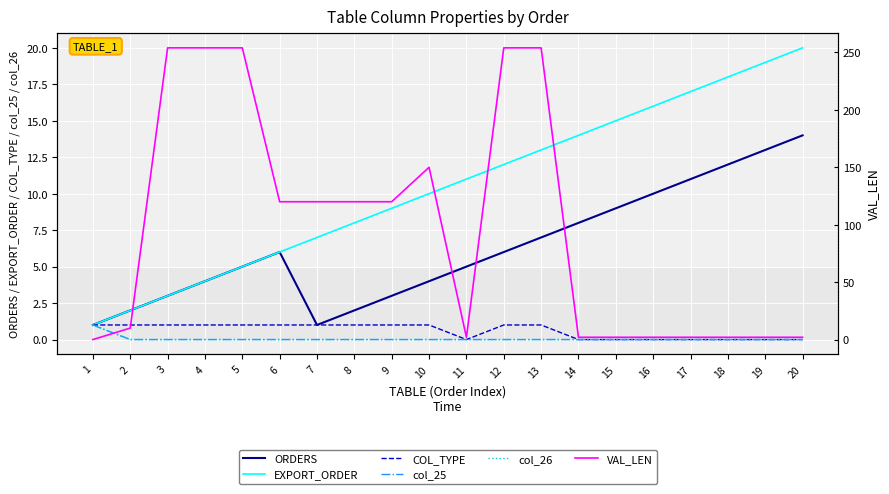

Is the value of EXPORT_ORDER at 14 greater than the value of VAL_LEN at 12?

No